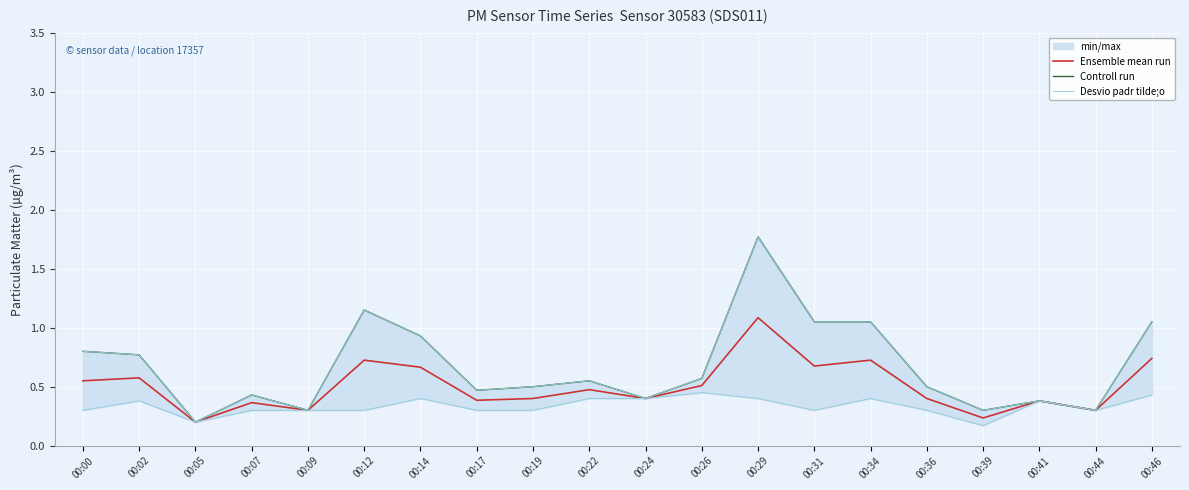

At which label is Controll run closest to 0?

00:05